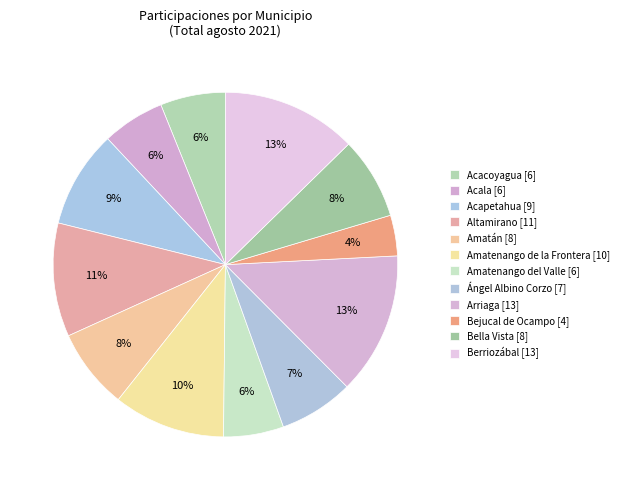

To the nearest percent, what is the combined percentage of Ángel Albino Corzo and Berriozábal?

20%